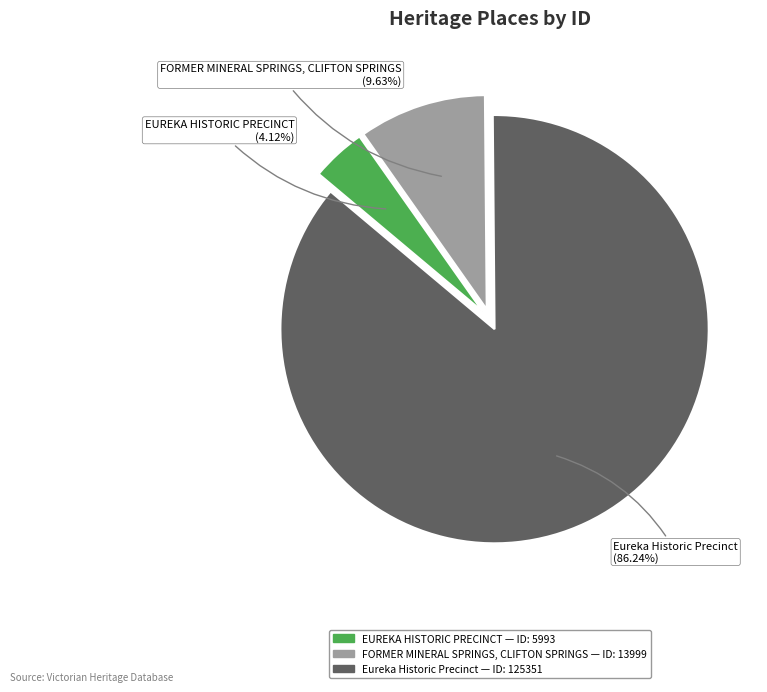

The FORMER MINERAL SPRINGS, CLIFTON SPRINGS slice represents 10% of the pie. True or false?

True